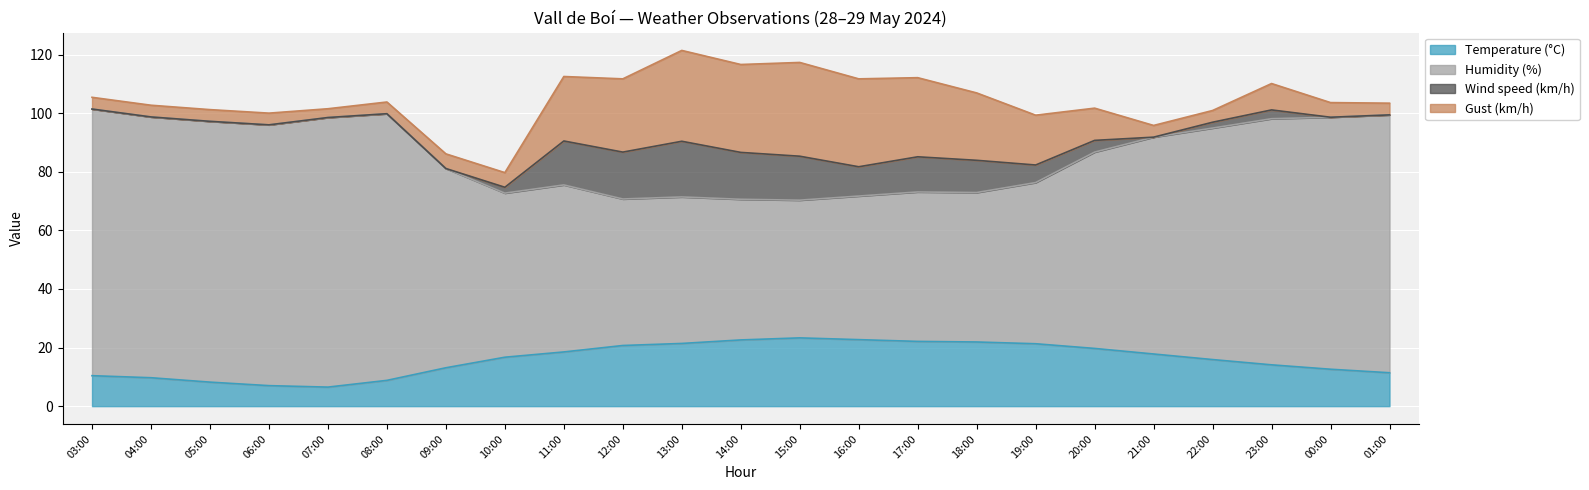

True or false: Humidity (%) has a value of 27.1 at 17:00.

False